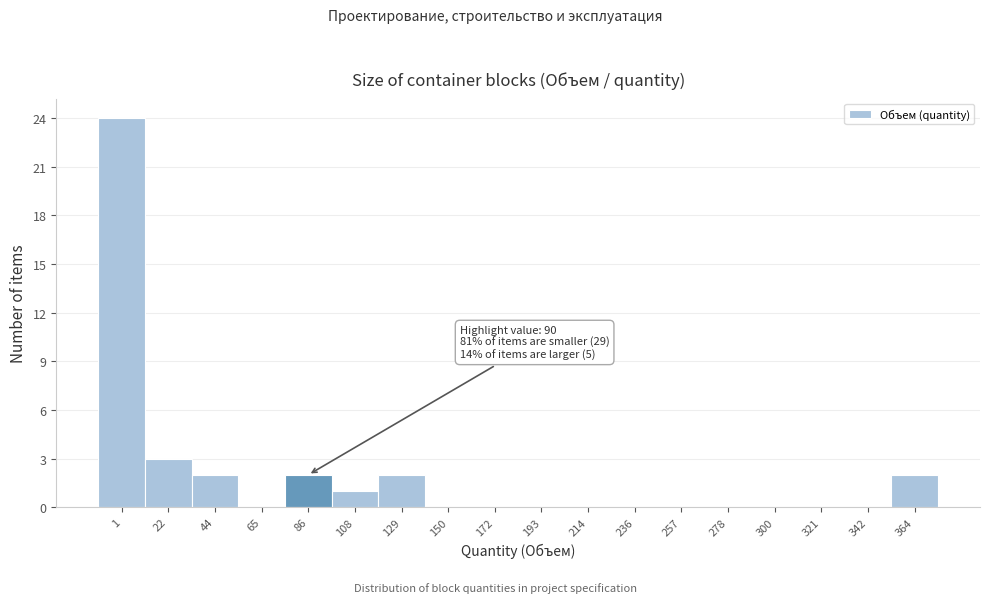

Reading right to left, extract all data points from this chart.

364=2	342=0	321=0	300=0	278=0	257=0	236=0	214=0	193=0	172=0	150=0	129=2	108=1	86=2	65=0	44=2	22=3	1=24